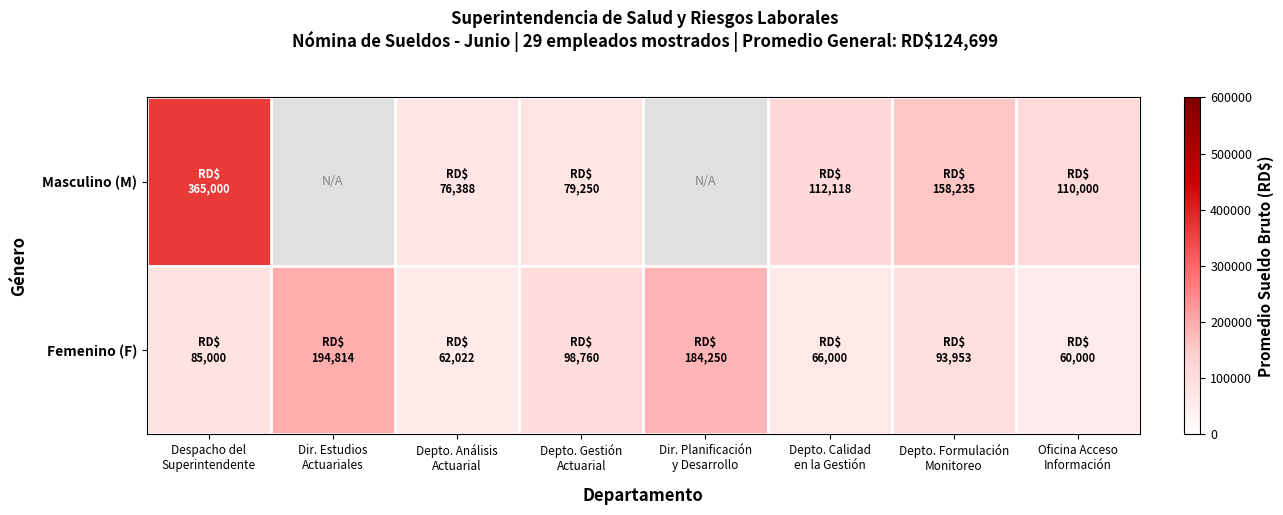

True or false: Masculino (M) has a value of 624144.0 at Despacho del Superintendente.

False